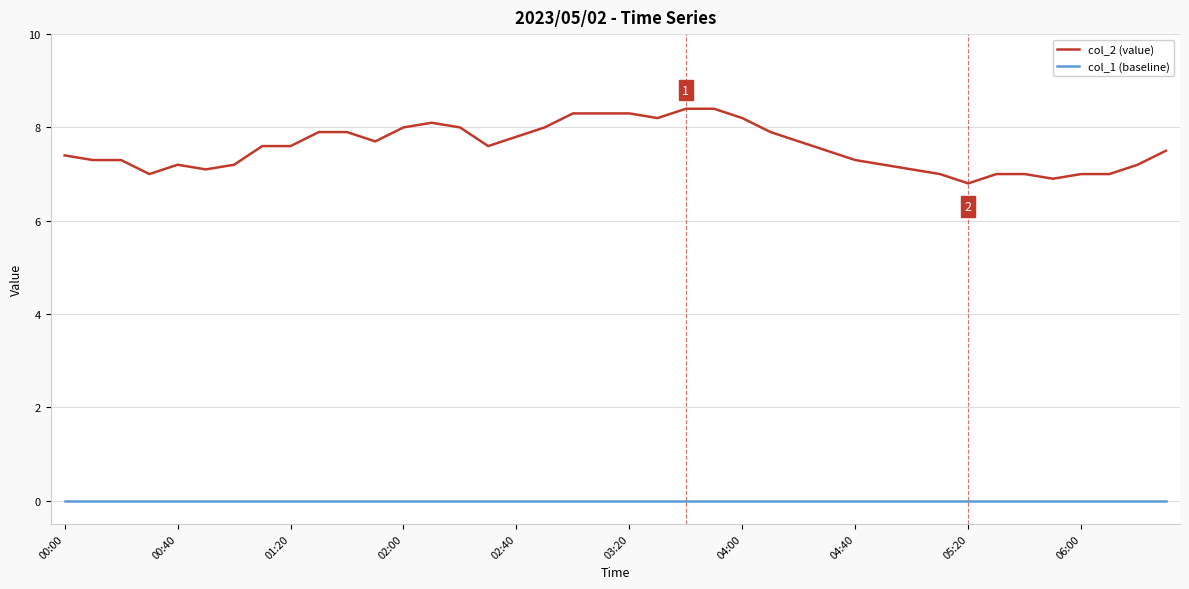

Does the chart display data point markers on the line(s)?

No